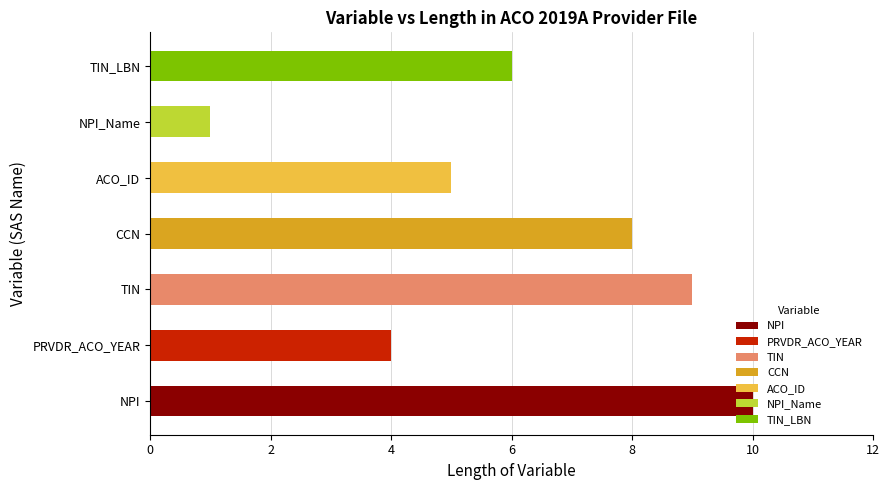

Which has a higher value, NPI or TIN_LBN?

NPI